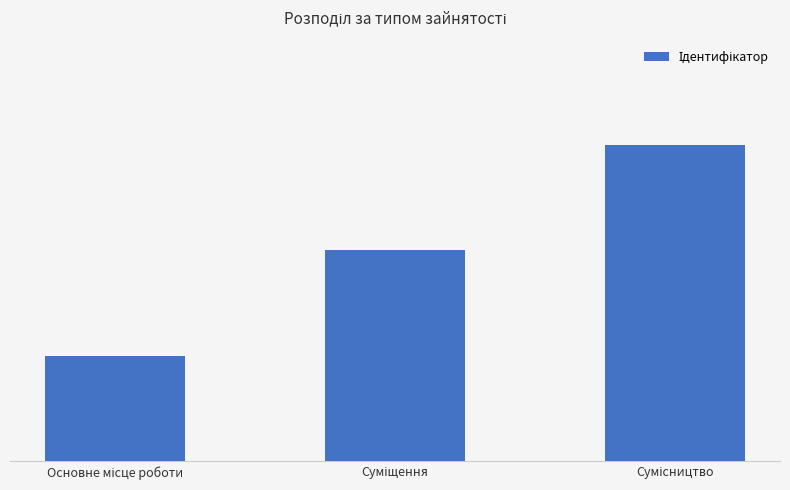

Rank the categories by value from lowest to highest.

Основне місце роботи, Суміщення, Сумісництво